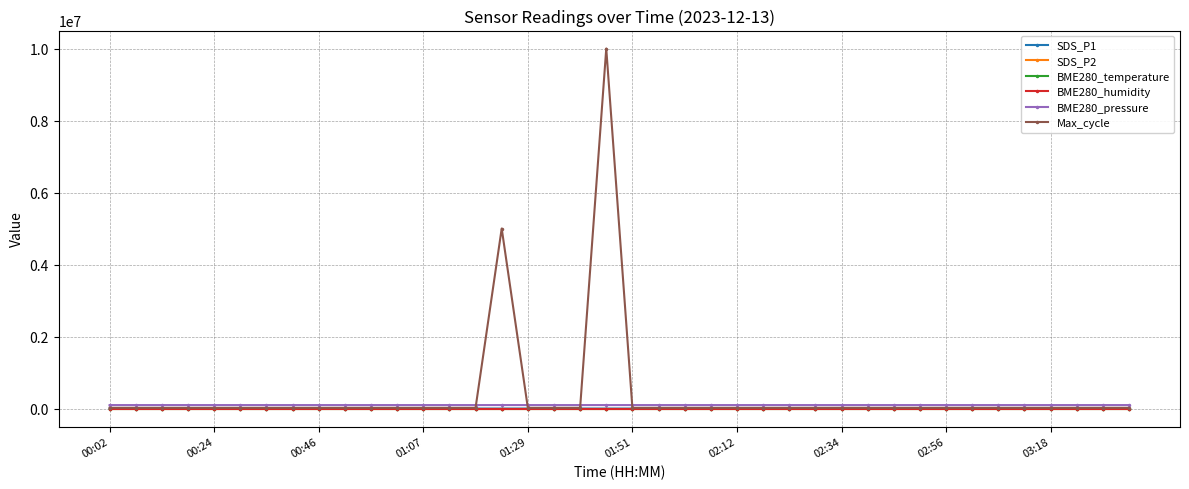

True or false: SDS_P2 has more than 1 interior local peaks.

True